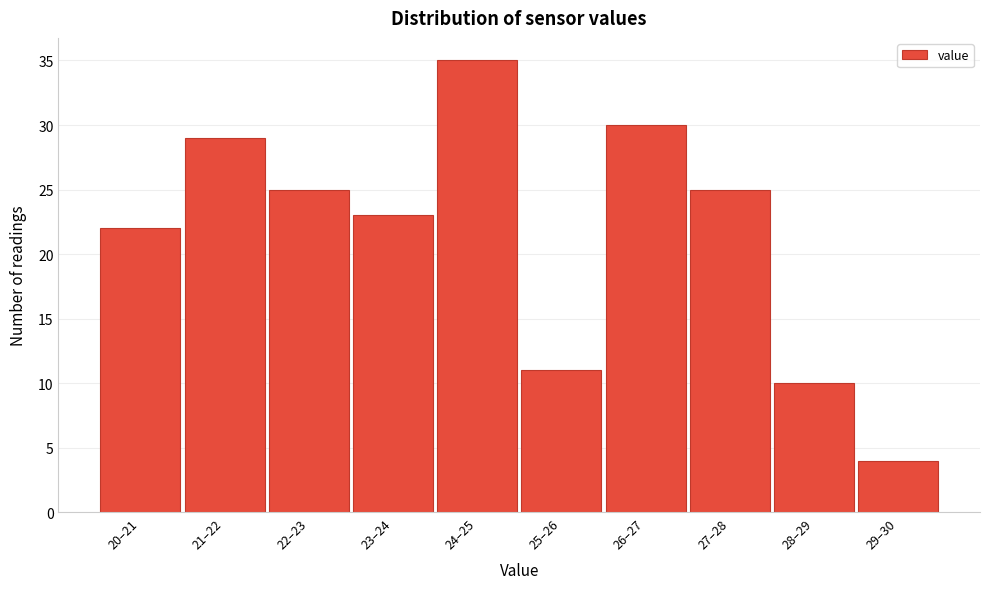

Reading left to right, what are all the values shown in this chart?

20–21=22	21–22=29	22–23=25	23–24=23	24–25=35	25–26=11	26–27=30	27–28=25	28–29=10	29–30=4